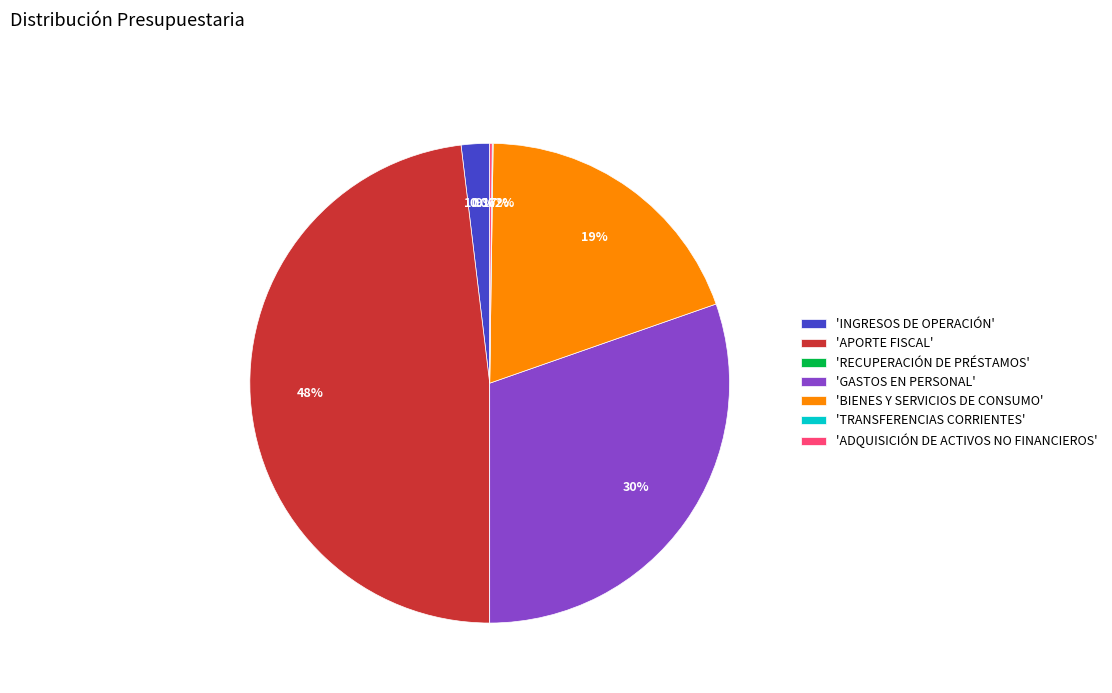

Is there any slice that represents more than half of the pie?

No